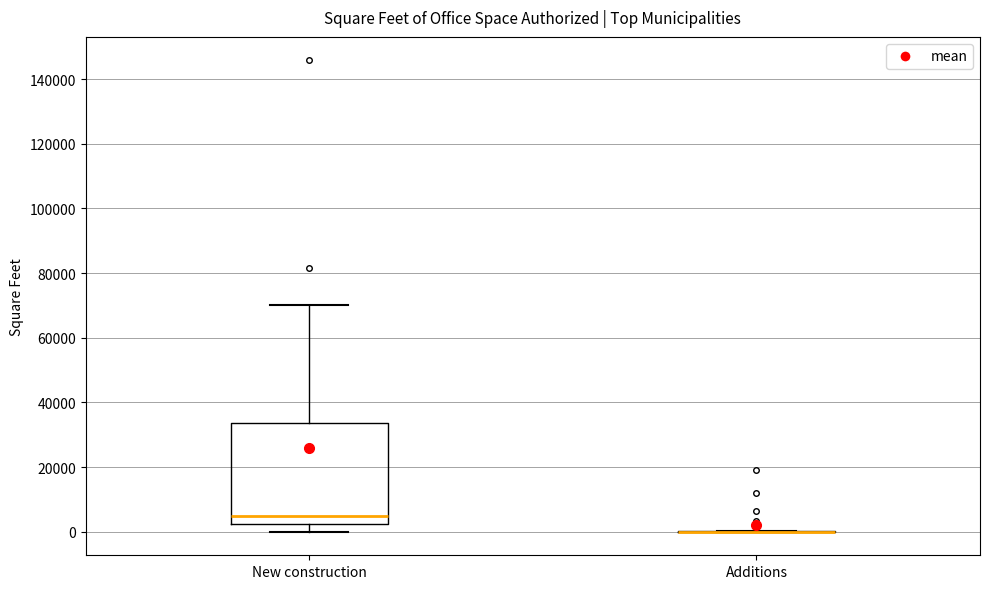

Comparing the boxes themselves (not the whiskers), which one is the tallest?

New construction